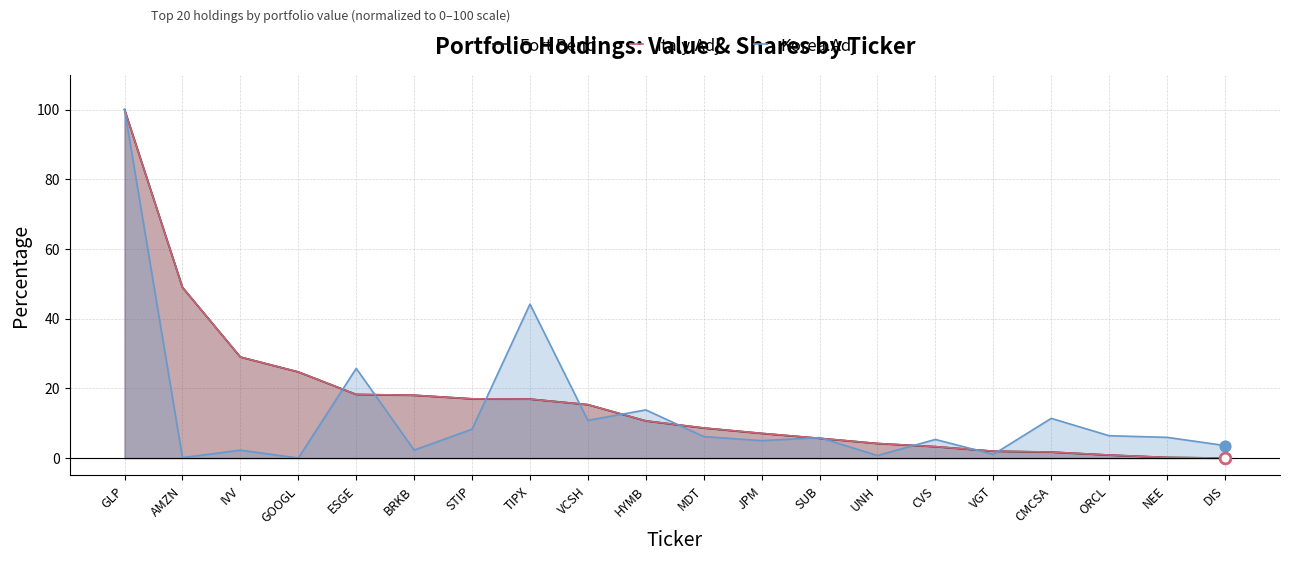

What is the total value across all series at VCSH?

41.5